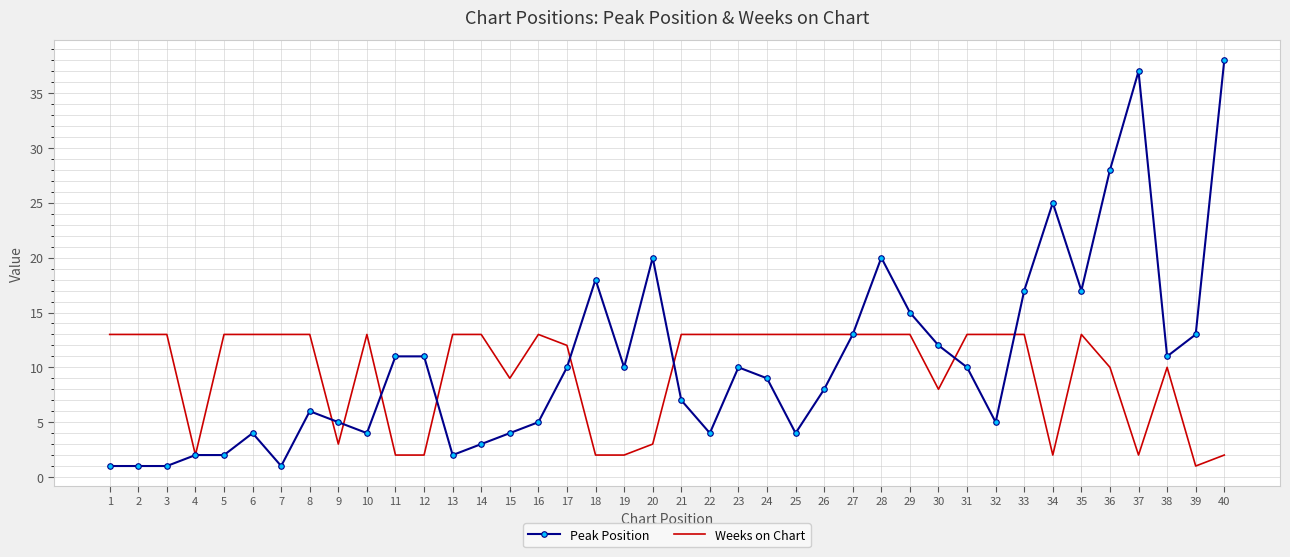

Reading left to right, extract all data points from this chart.

Peak Position: 1=1	2=1	3=1	4=2	5=2	6=4	7=1	8=6	9=5	10=4	11=11	12=11	13=2	14=3	15=4	16=5	17=10	18=18	19=10	20=20	21=7	22=4	23=10	24=9	25=4	26=8	27=13	28=20	29=15	30=12	31=10	32=5	33=17	34=25	35=17	36=28	37=37	38=11	39=13	40=38
Weeks on Chart: 1=13	2=13	3=13	4=2	5=13	6=13	7=13	8=13	9=3	10=13	11=2	12=2	13=13	14=13	15=9	16=13	17=12	18=2	19=2	20=3	21=13	22=13	23=13	24=13	25=13	26=13	27=13	28=13	29=13	30=8	31=13	32=13	33=13	34=2	35=13	36=10	37=2	38=10	39=1	40=2